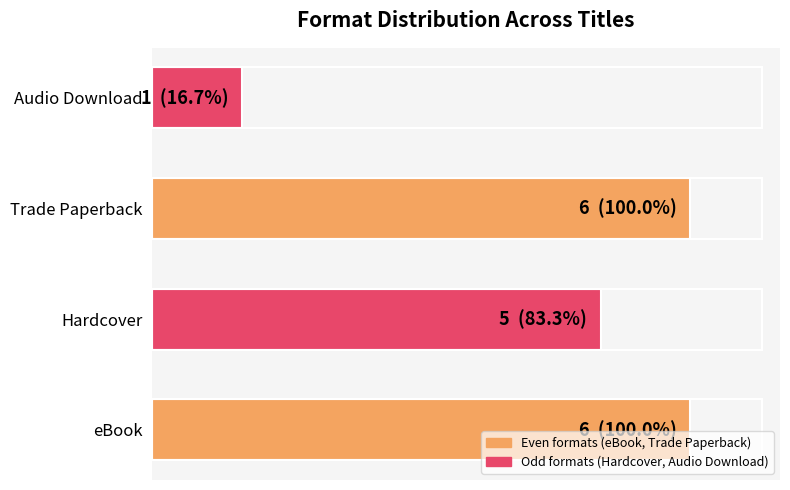

How many values are between 5 and 6?

3